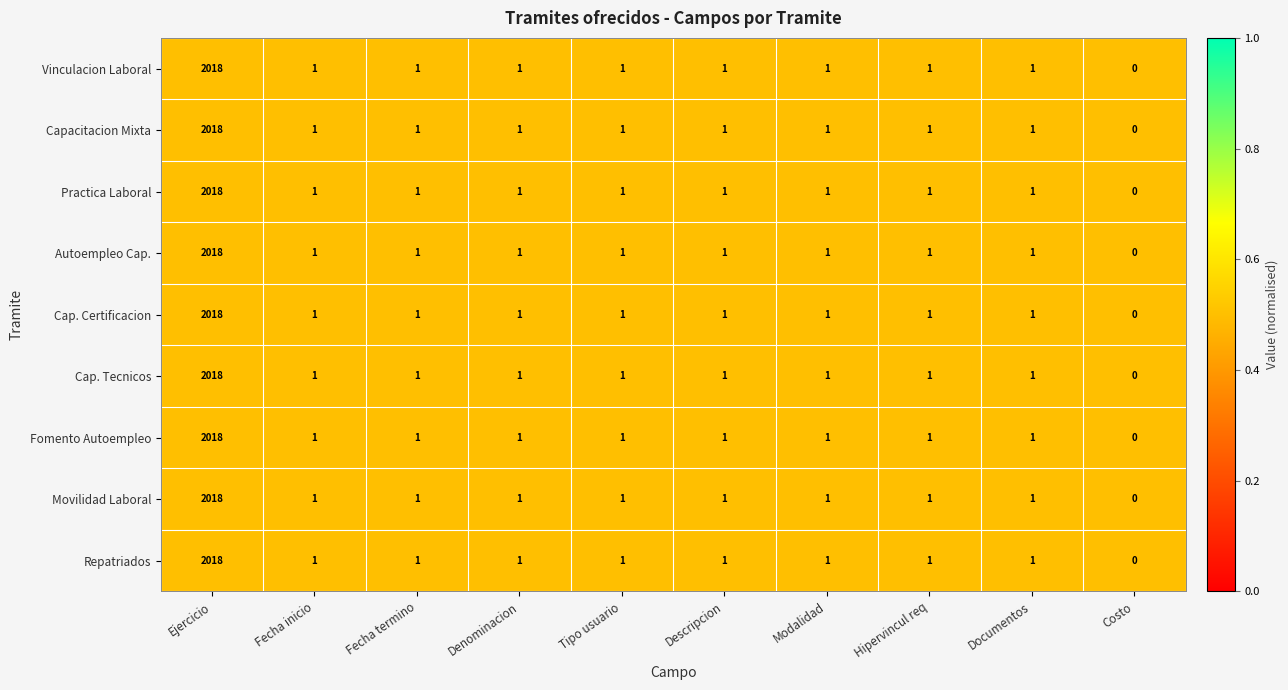

What is the difference between the maximum and second lowest values in the Cap. Certificacion series?

2017